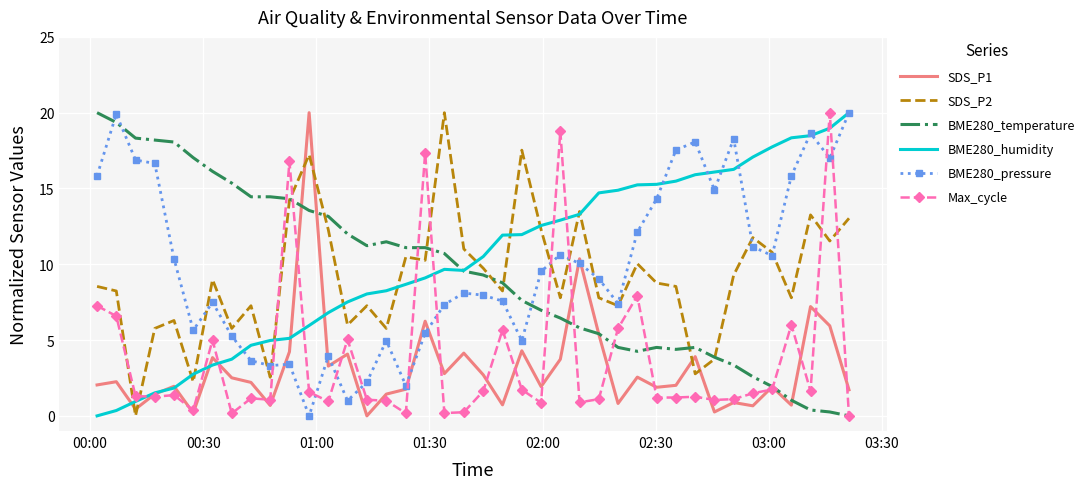

What is the maximum value shown in the chart?

20.0